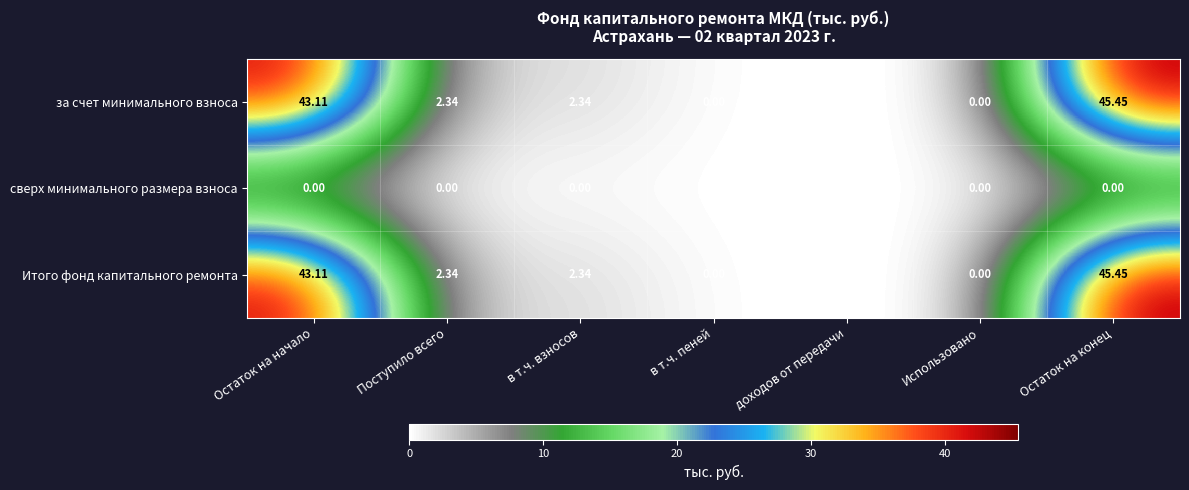

At which category does the chart reach its peak across all series?

Остаток на конец